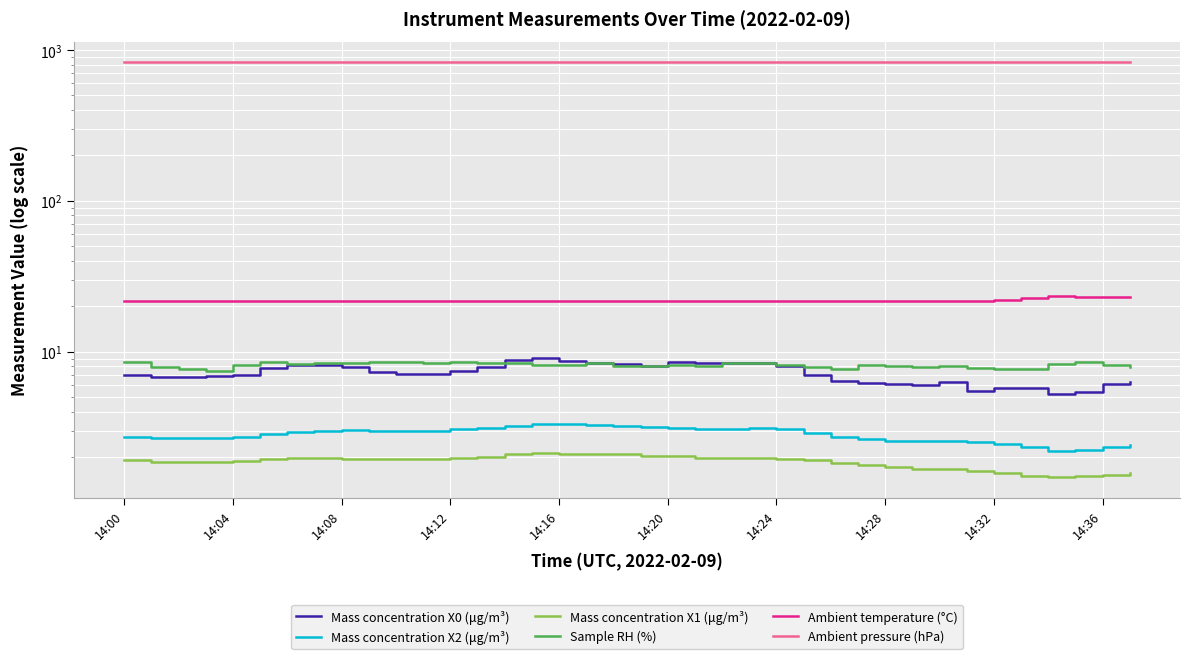

What are all the series names shown in the legend?

Mass concentration X0 (μg/m³), Mass concentration X2 (μg/m³), Mass concentration X1 (μg/m³), Sample RH (%), Ambient temperature (°C), Ambient pressure (hPa)